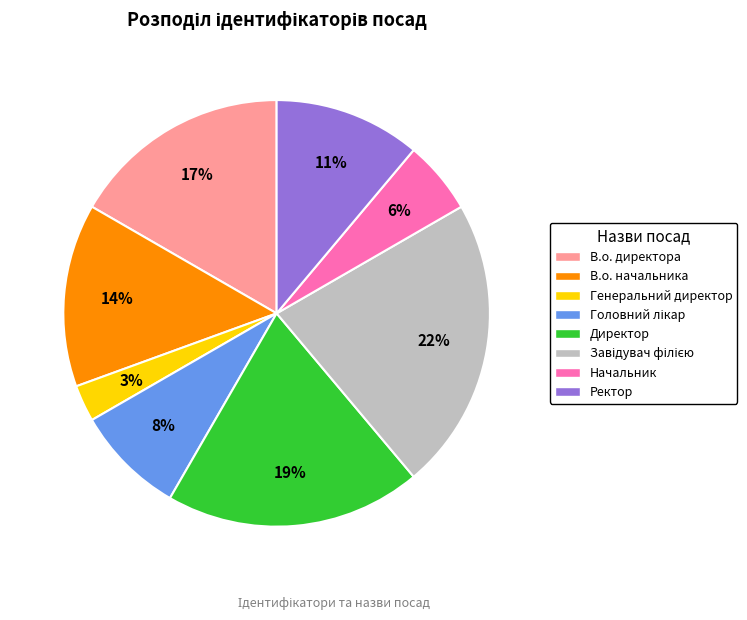

Which slice is the smallest?

Генеральний директор